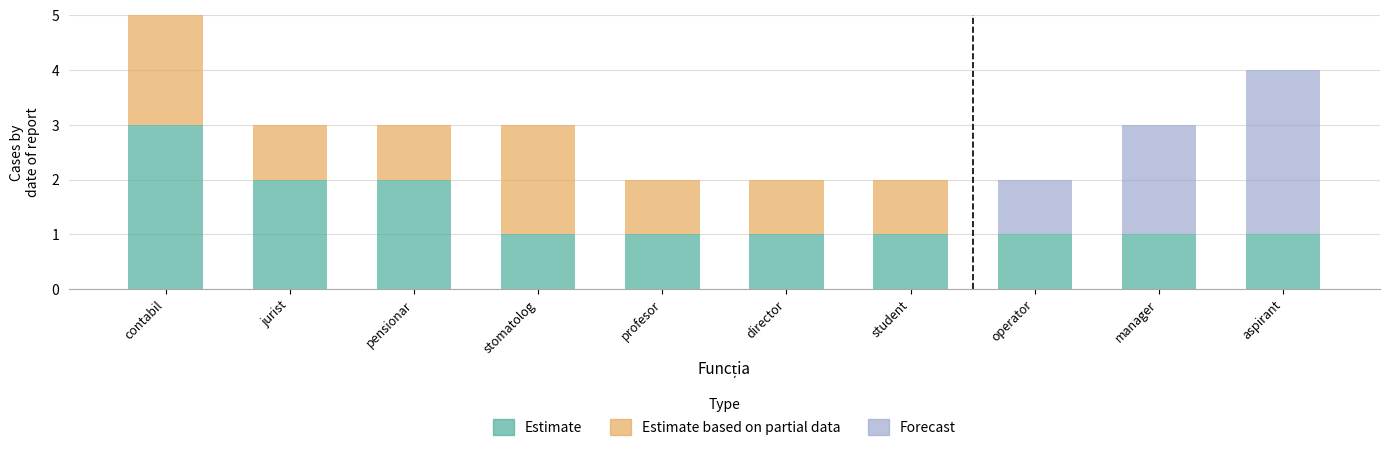

Reading right to left, transcribe the values for Estimate.

aspirant=1	manager=1	operator=1	student=1	director=1	profesor=1	stomatolog=1	pensionar=2	jurist=2	contabil=3